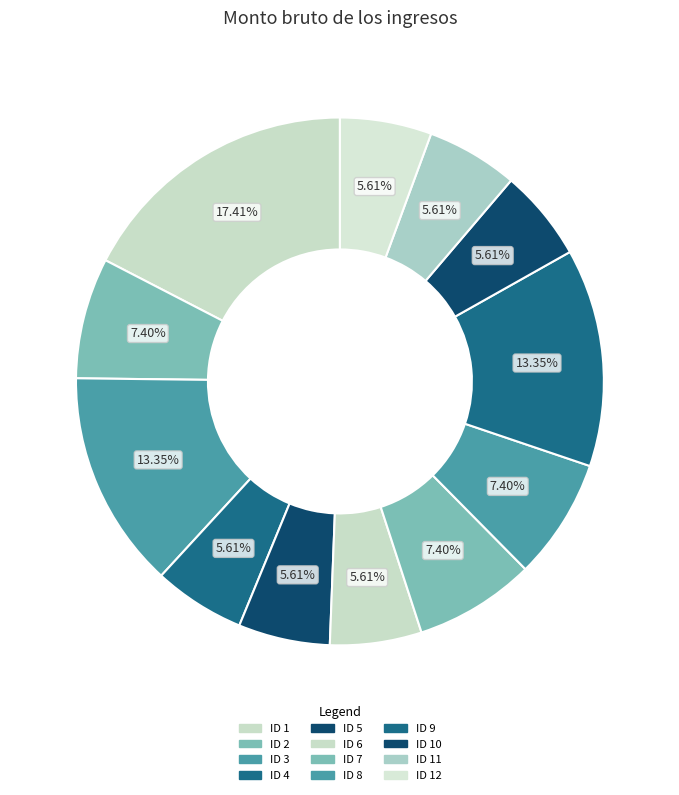

Does any single category account for the majority?

No